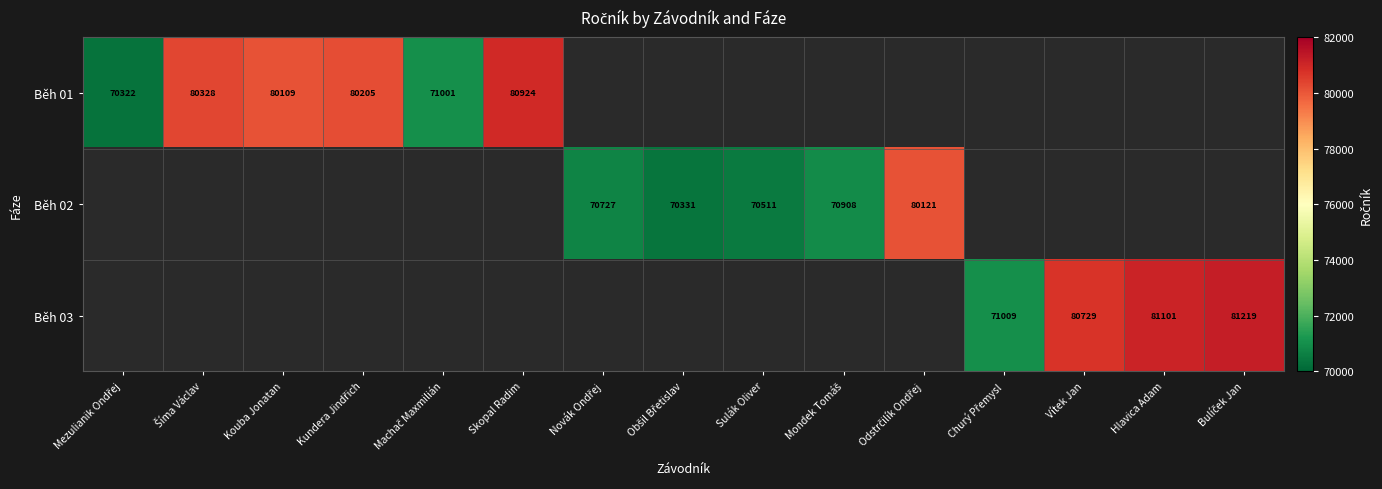

Which has a higher value, Obšil Břetislav or Mondek Tomáš?

Mondek Tomáš